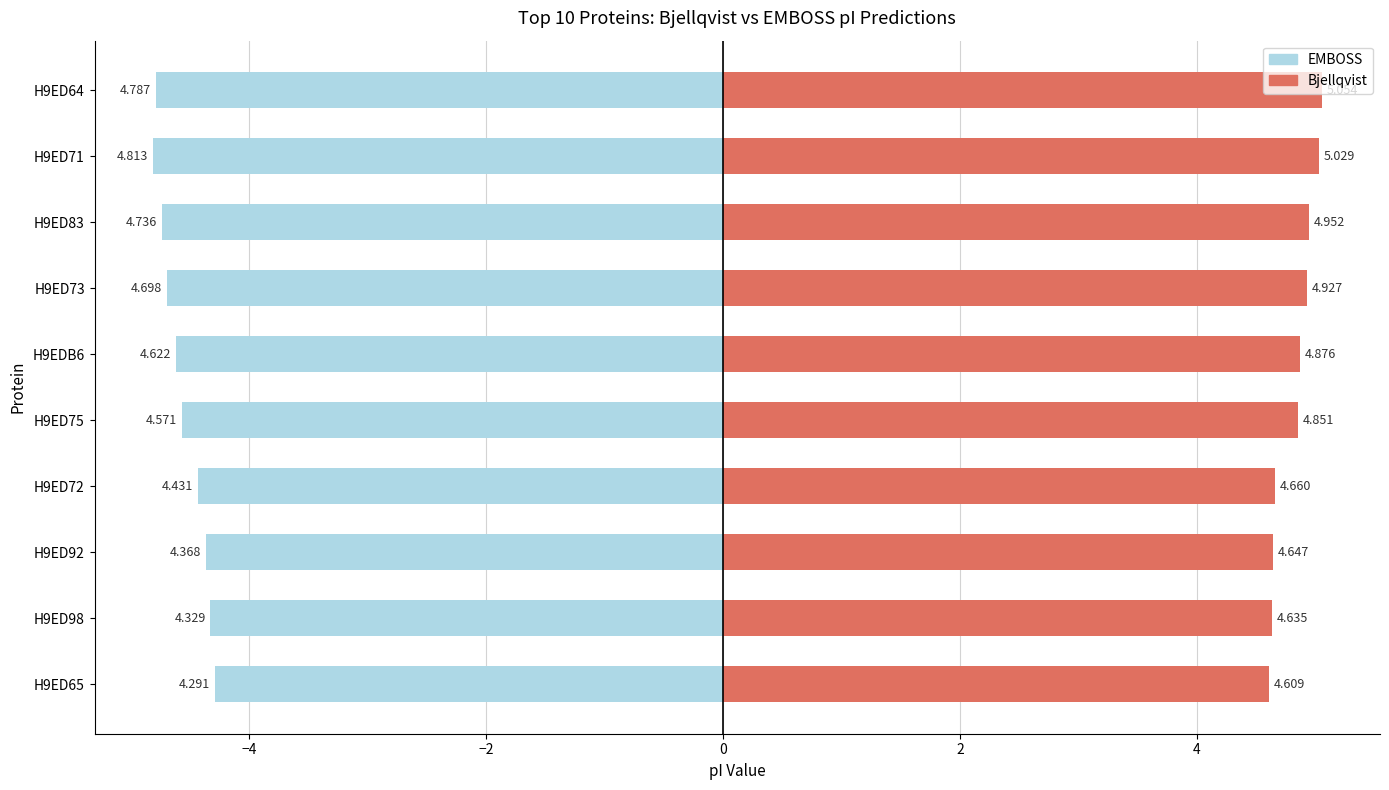

Which series has the largest range (max minus min)?

EMBOSS